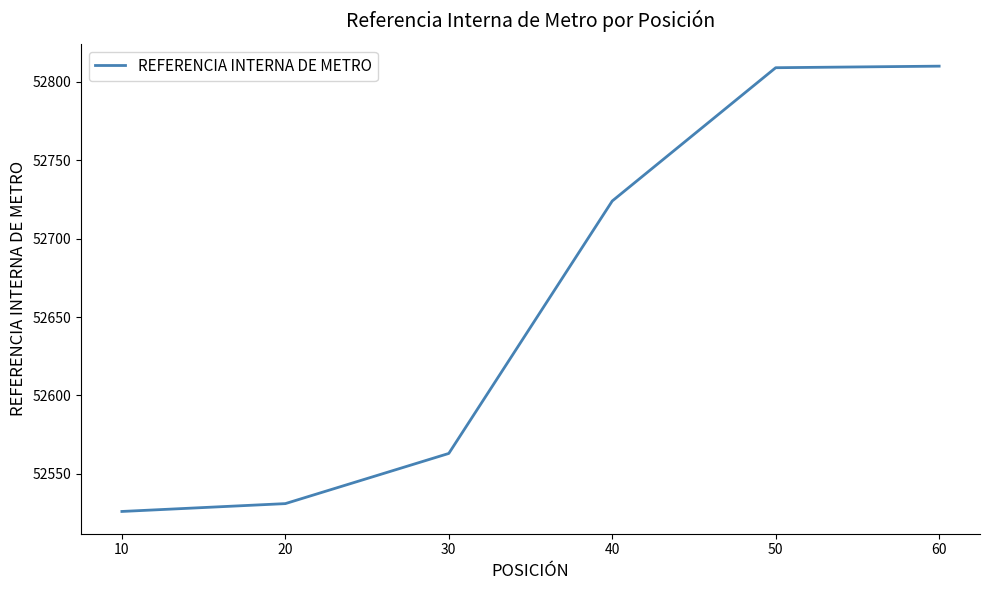

What is the minimum value shown in the chart?

52526